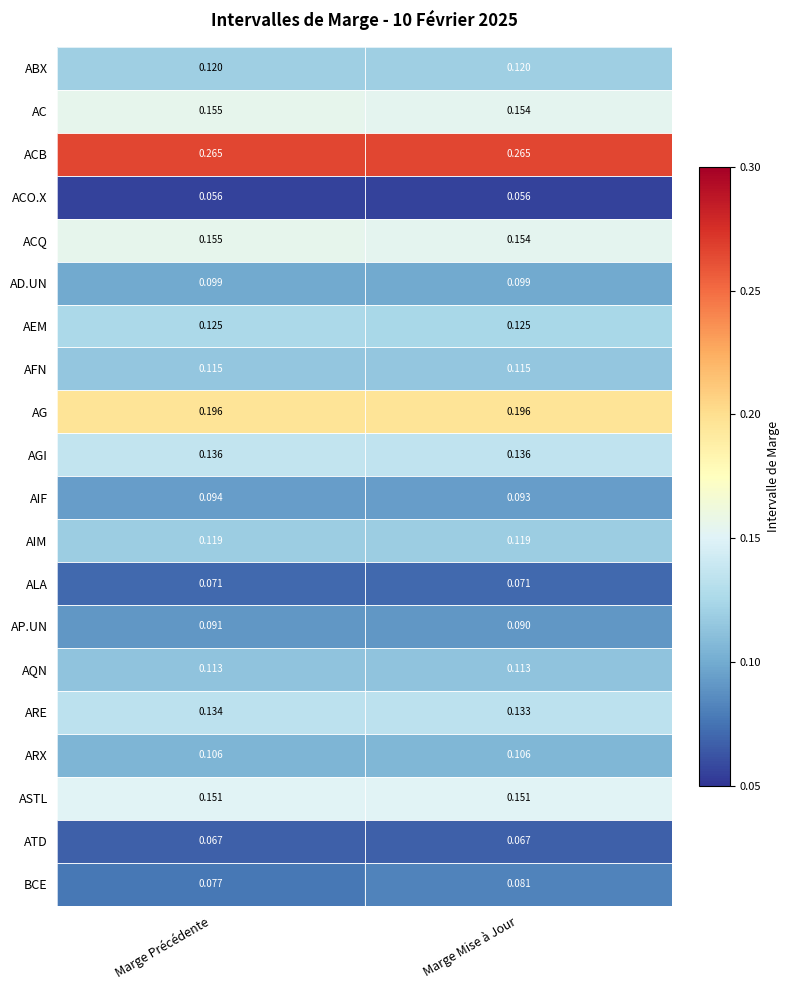

Which series has the widest spread of values?

BCE